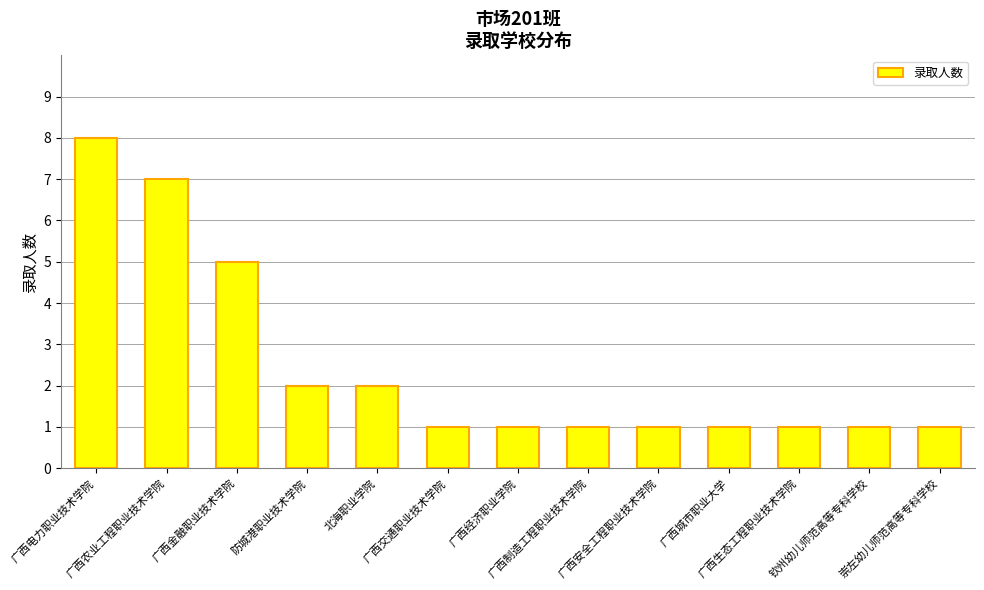

What is the greatest value displayed?

8